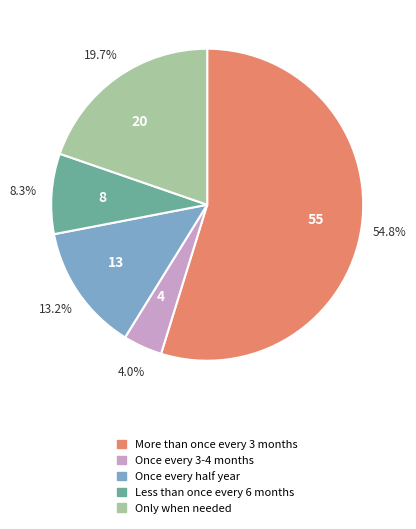

How many slices are in this pie chart?

5